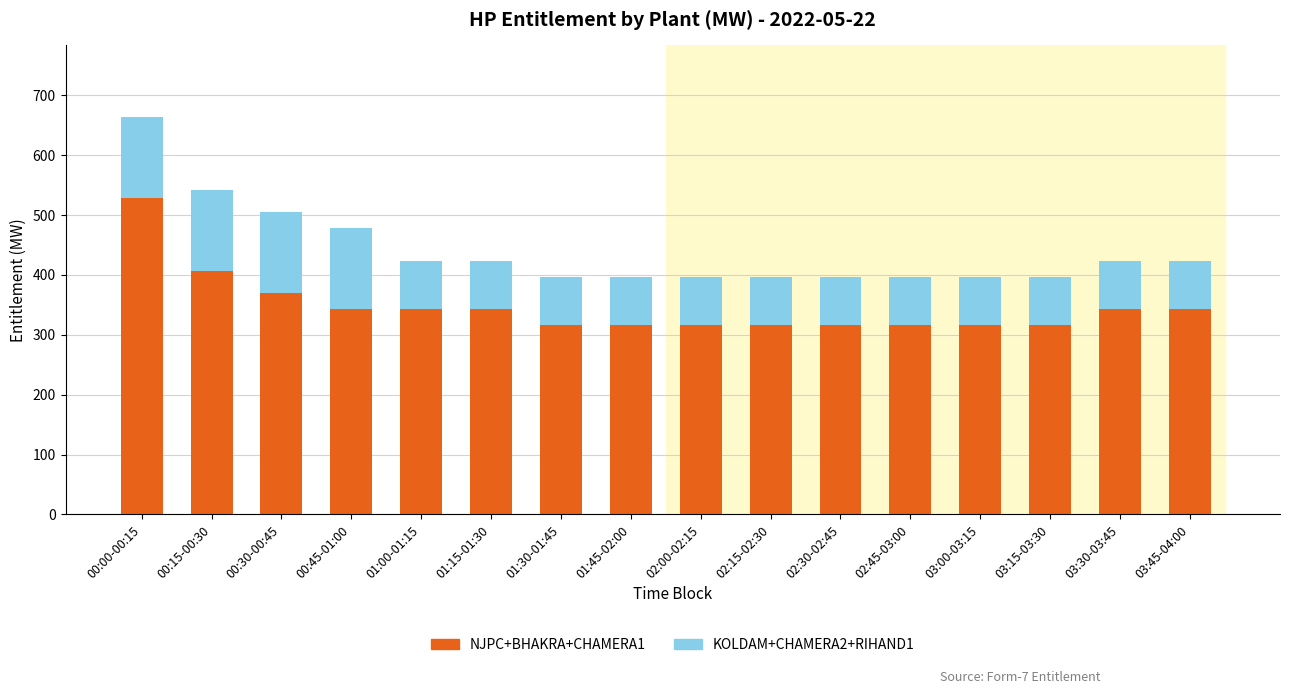

What is the lowest value of the NJPC+BHAKRA+CHAMERA1 series?

316.6